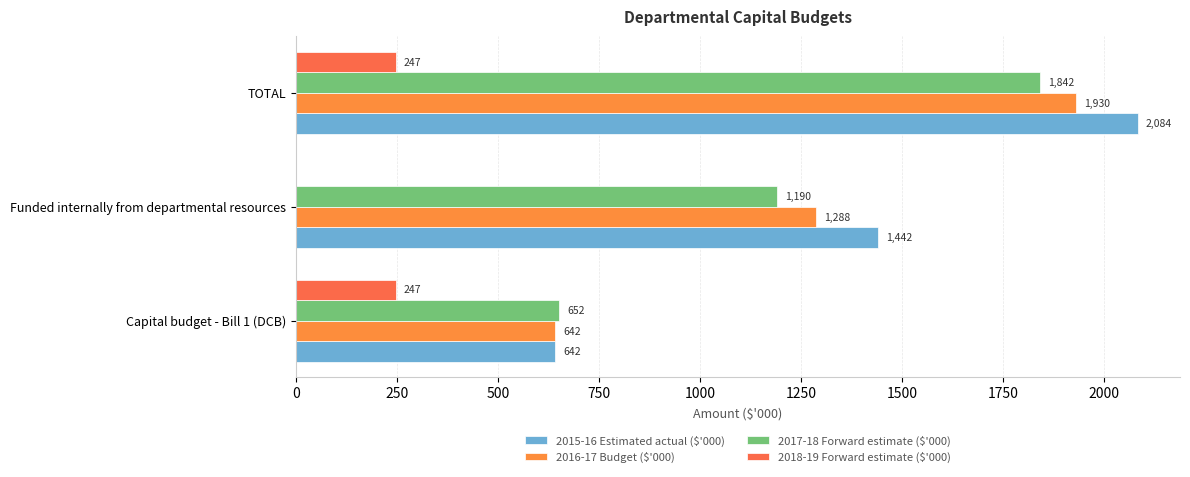

What is the value of the 2017-18 Forward estimate ($'000) bar at the 3rd from the left?

1842